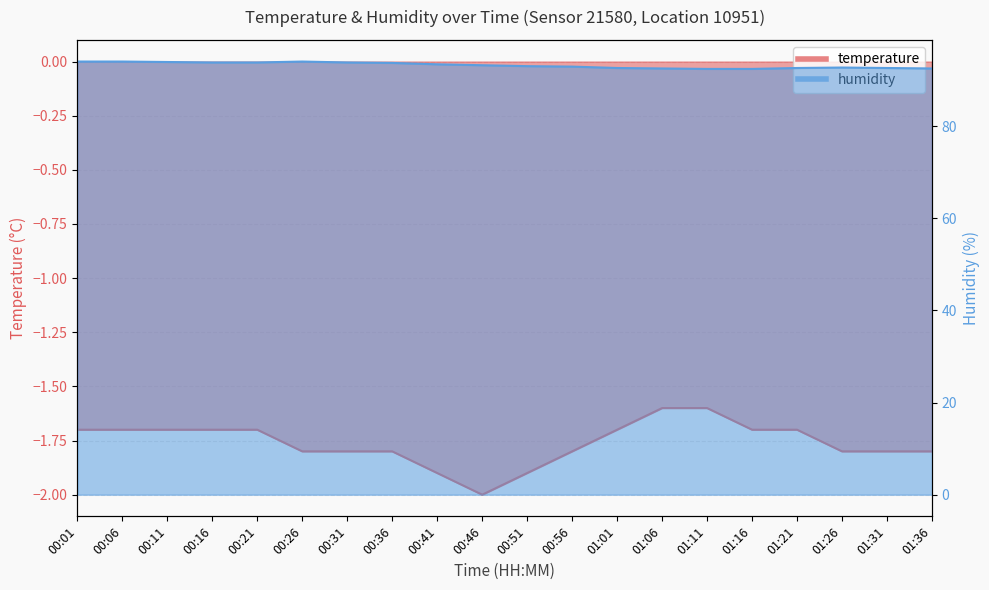

How many lines are shown in the chart?

2